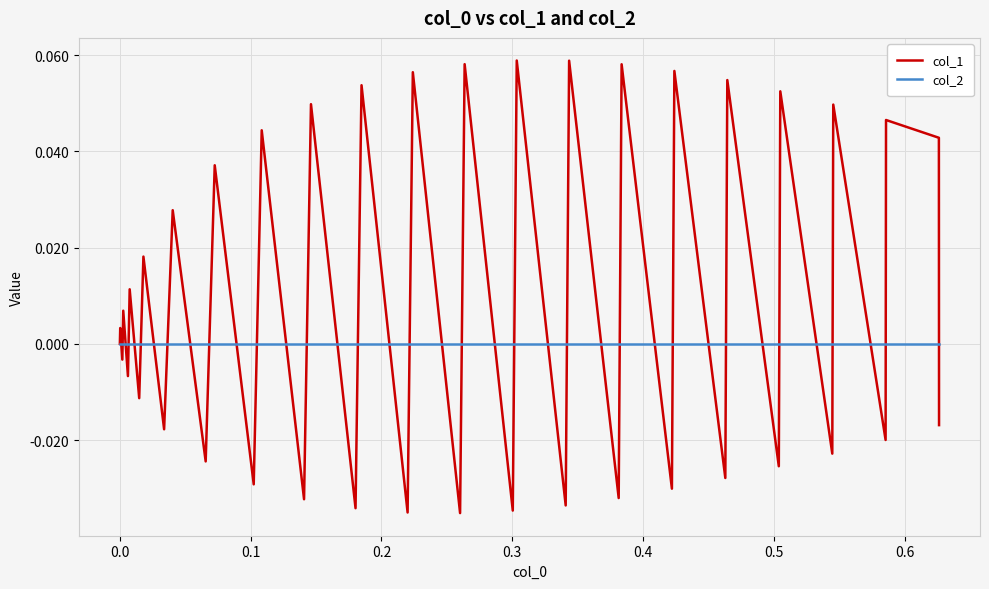

Rank the series by their average value, from lowest to highest.

col_2, col_1